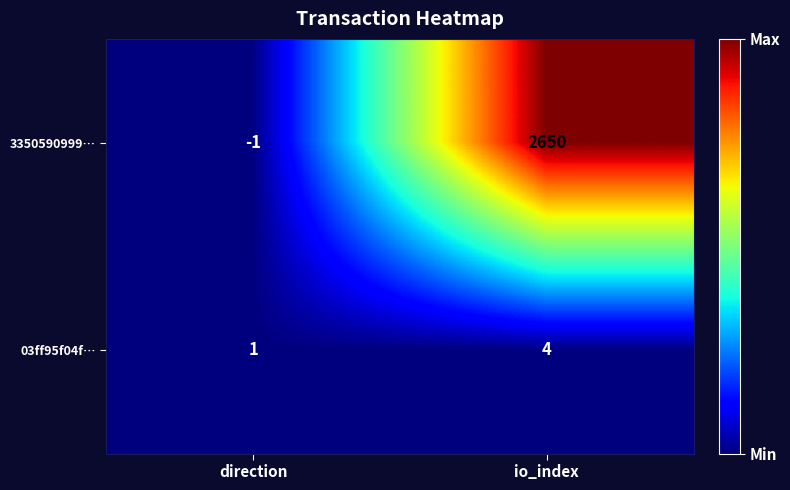

Which series has the widest spread of values?

3350590999…